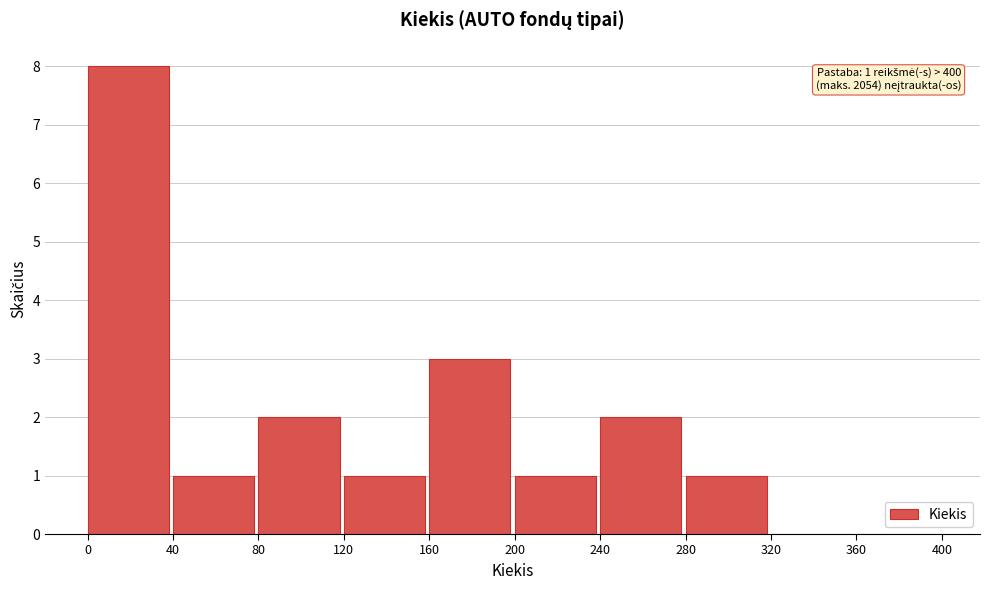

Over which range of the x-axis is the bar tallest?

0 to 40